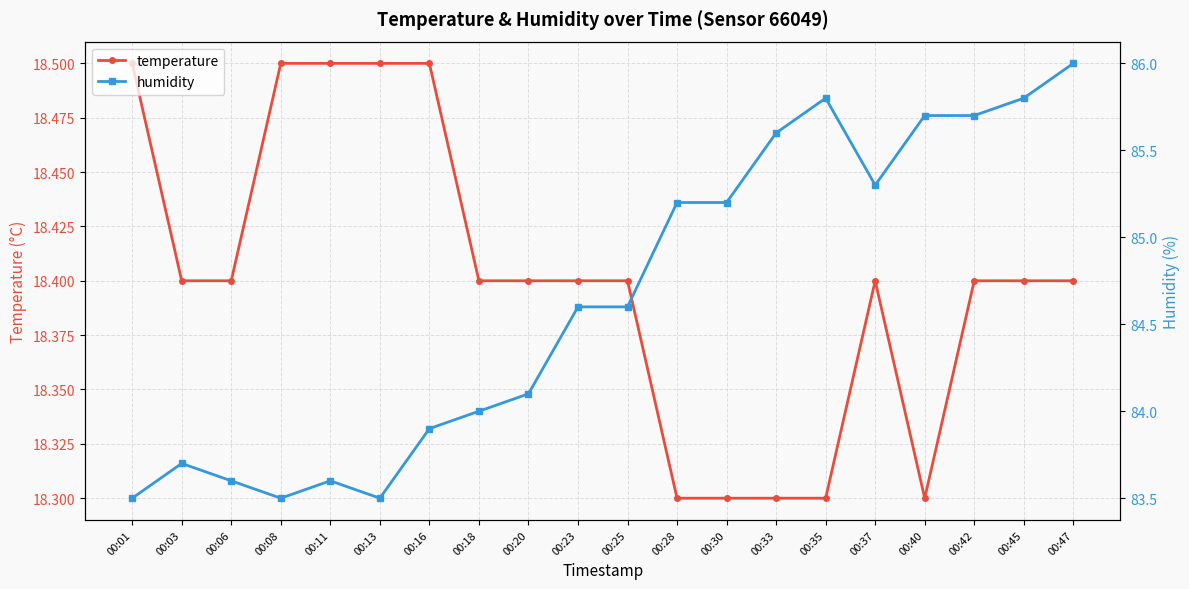

What is the difference between the second highest and second lowest values in the humidity series?

2.3